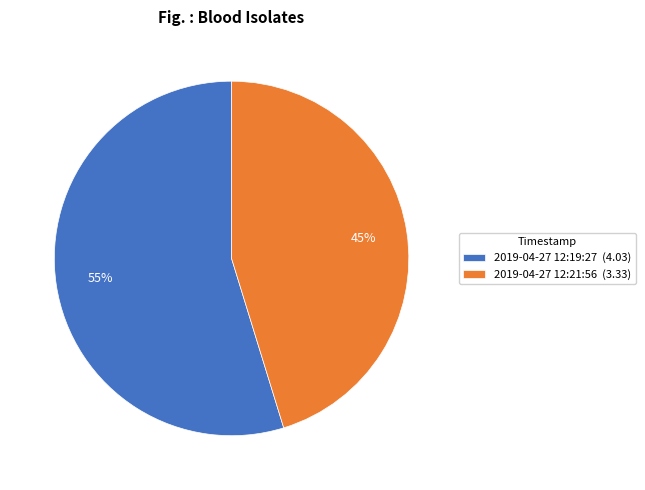

What is the ratio of the value at 2019-04-27 12:19:27 (4.03) to the value at 2019-04-27 12:21:56 (3.33)?

1.2